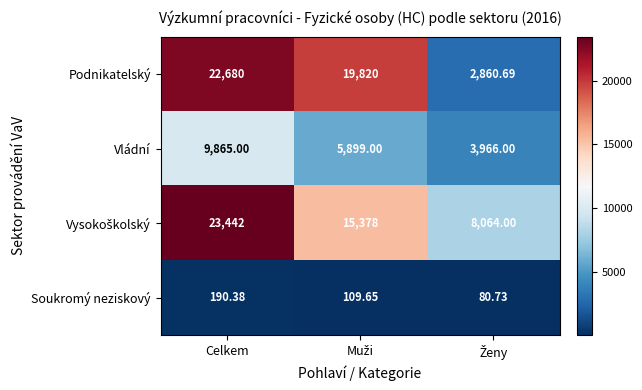

At which category does the chart reach its peak across all series?

Celkem